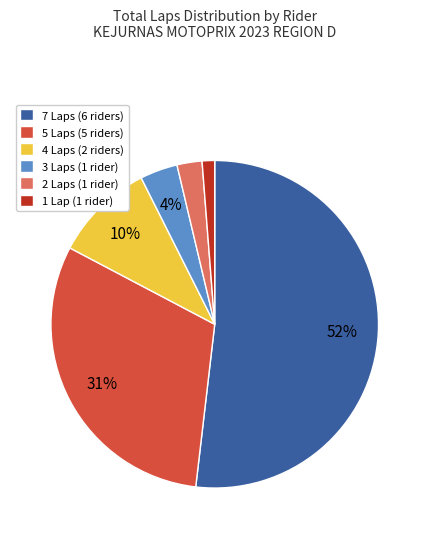

Rank the categories by value from highest to lowest.

7 Laps (6 riders), 5 Laps (5 riders), 4 Laps (2 riders), 3 Laps (1 rider), 2 Laps (1 rider), 1 Lap (1 rider)